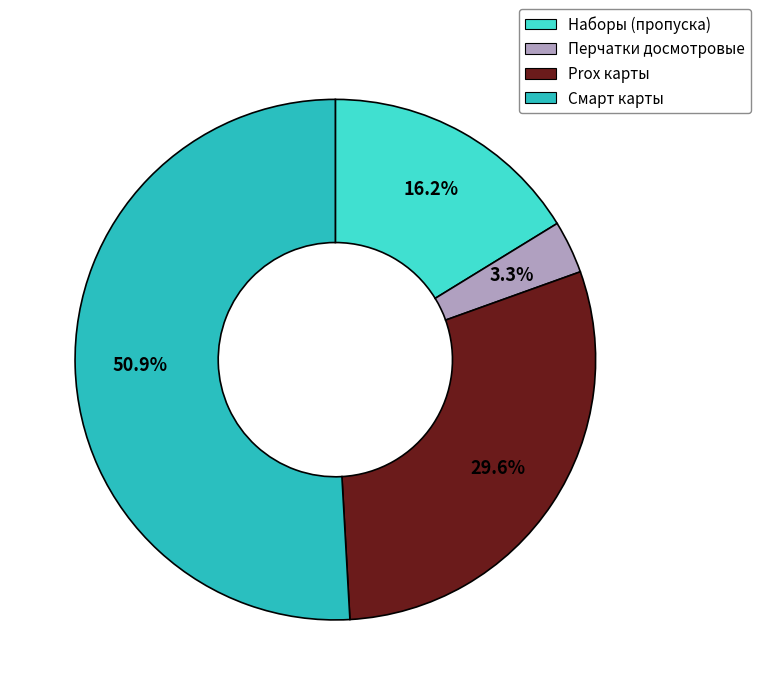

How many slices are in this pie chart?

4